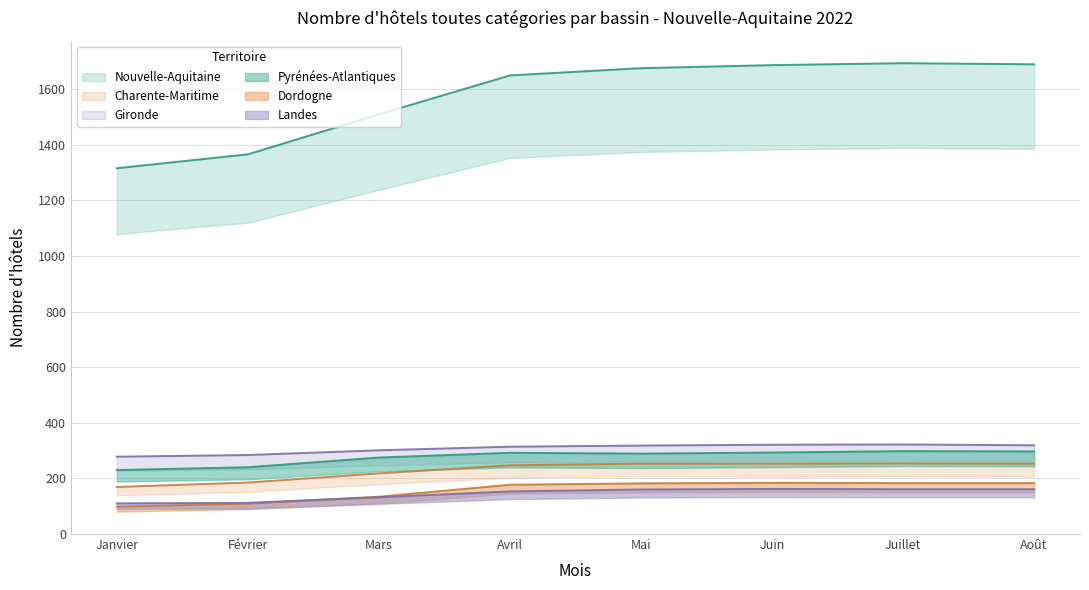

Reading left to right, transcribe all the data shown in this chart.

Nouvelle-Aquitaine: 1316	1366	1510	1650	1676	1687	1694	1690
Charente-Maritime: 169	185	218	247	253	253	254	253
Gironde: 278	284	301	314	318	321	322	319
Pyrénées-Atlantiques: 230	240	275	292	289	293	298	297
Dordogne: 98	109	134	177	182	184	183	183
Landes: 110	112	132	153	160	162	161	161